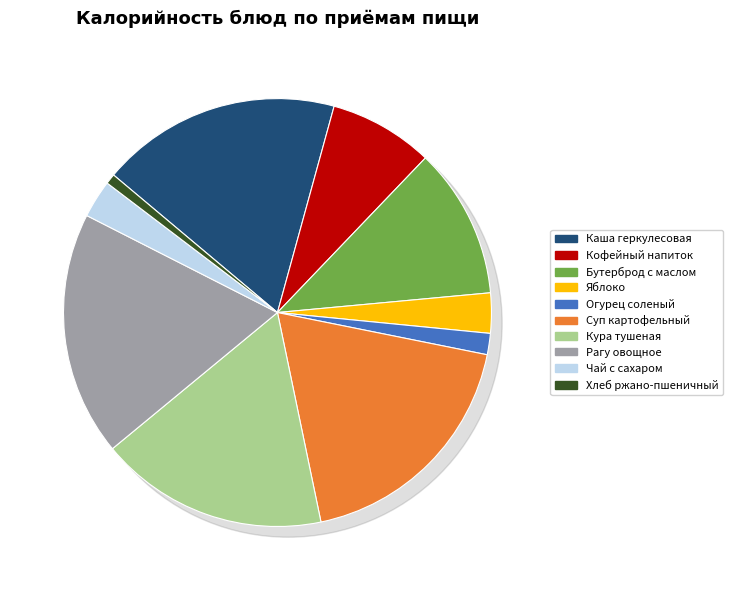

Do Яблоко (Завтрак 2) and Кура тушеная (Обед) together represent more than half of the pie?

No